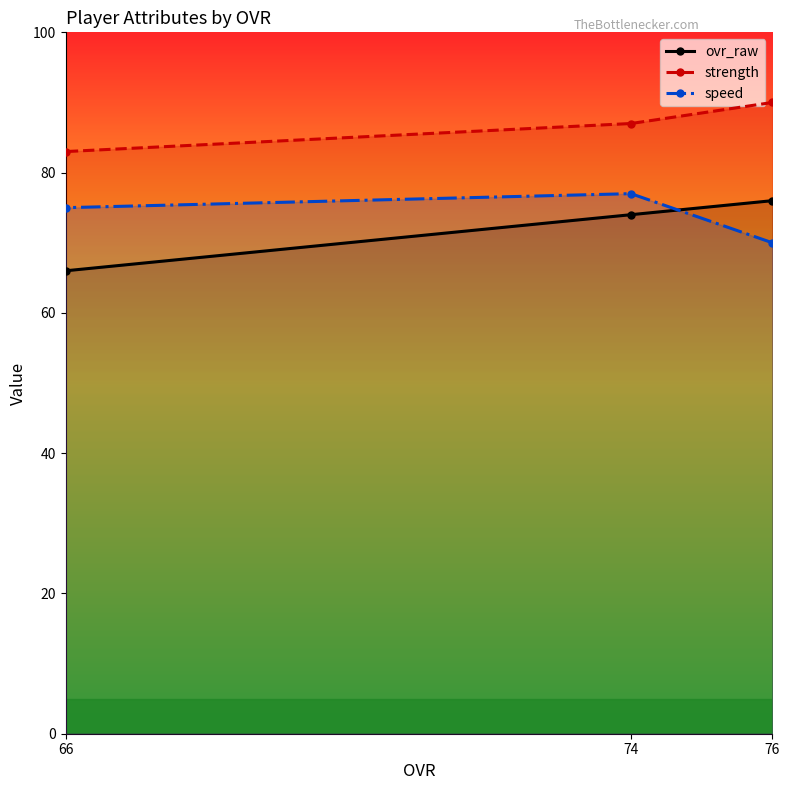

Where does the speed series first go above 75?

74